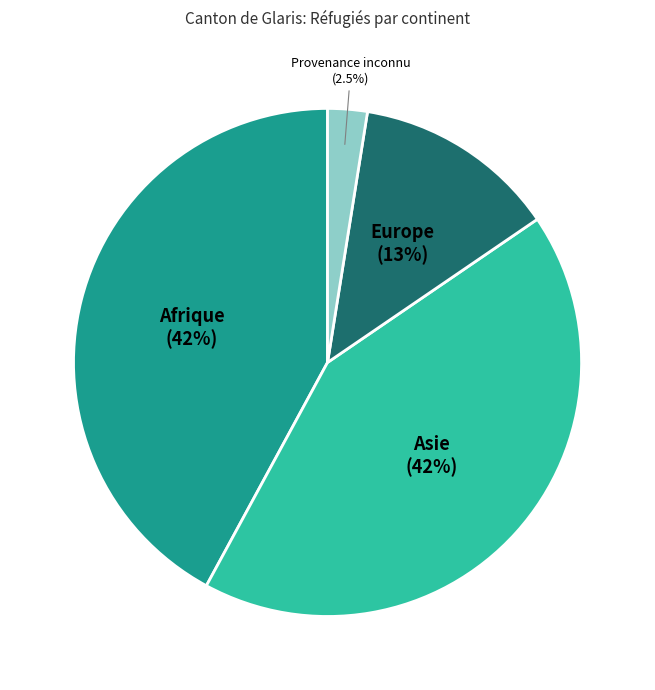

Between Afrique and Provenance inconnu, which is larger?

Afrique